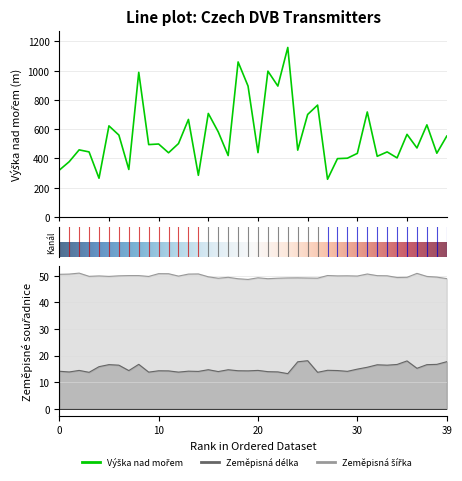

At how many categories does at least one series exceed 733?

7